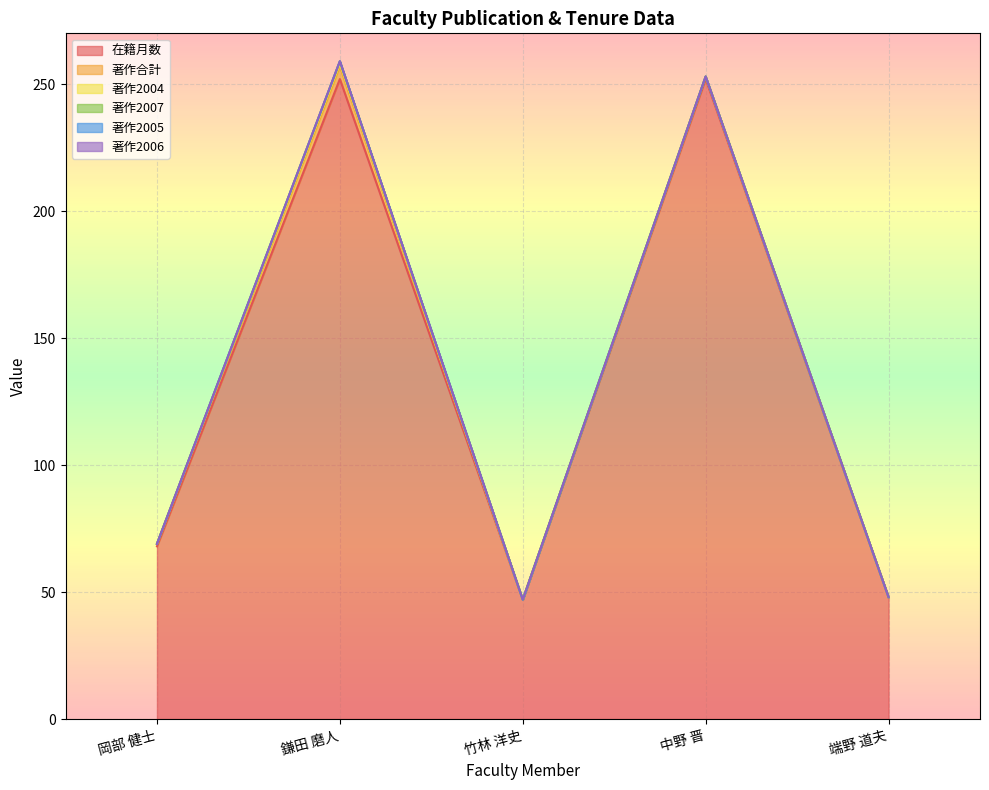

What is the total value across all series at 端野 道夫?

48